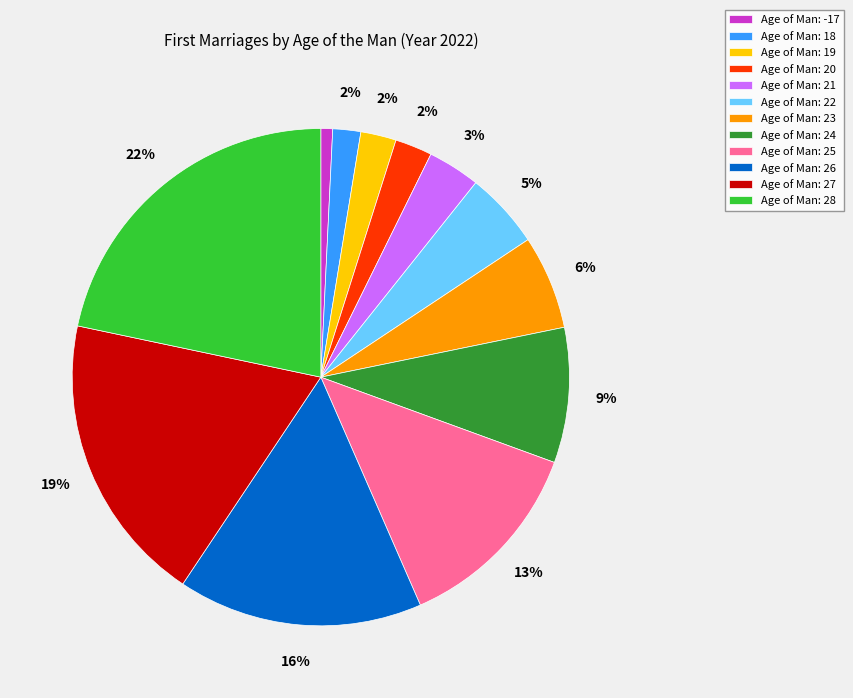

What percentage is the Age of Man: 22 slice, to the nearest percent?

5%